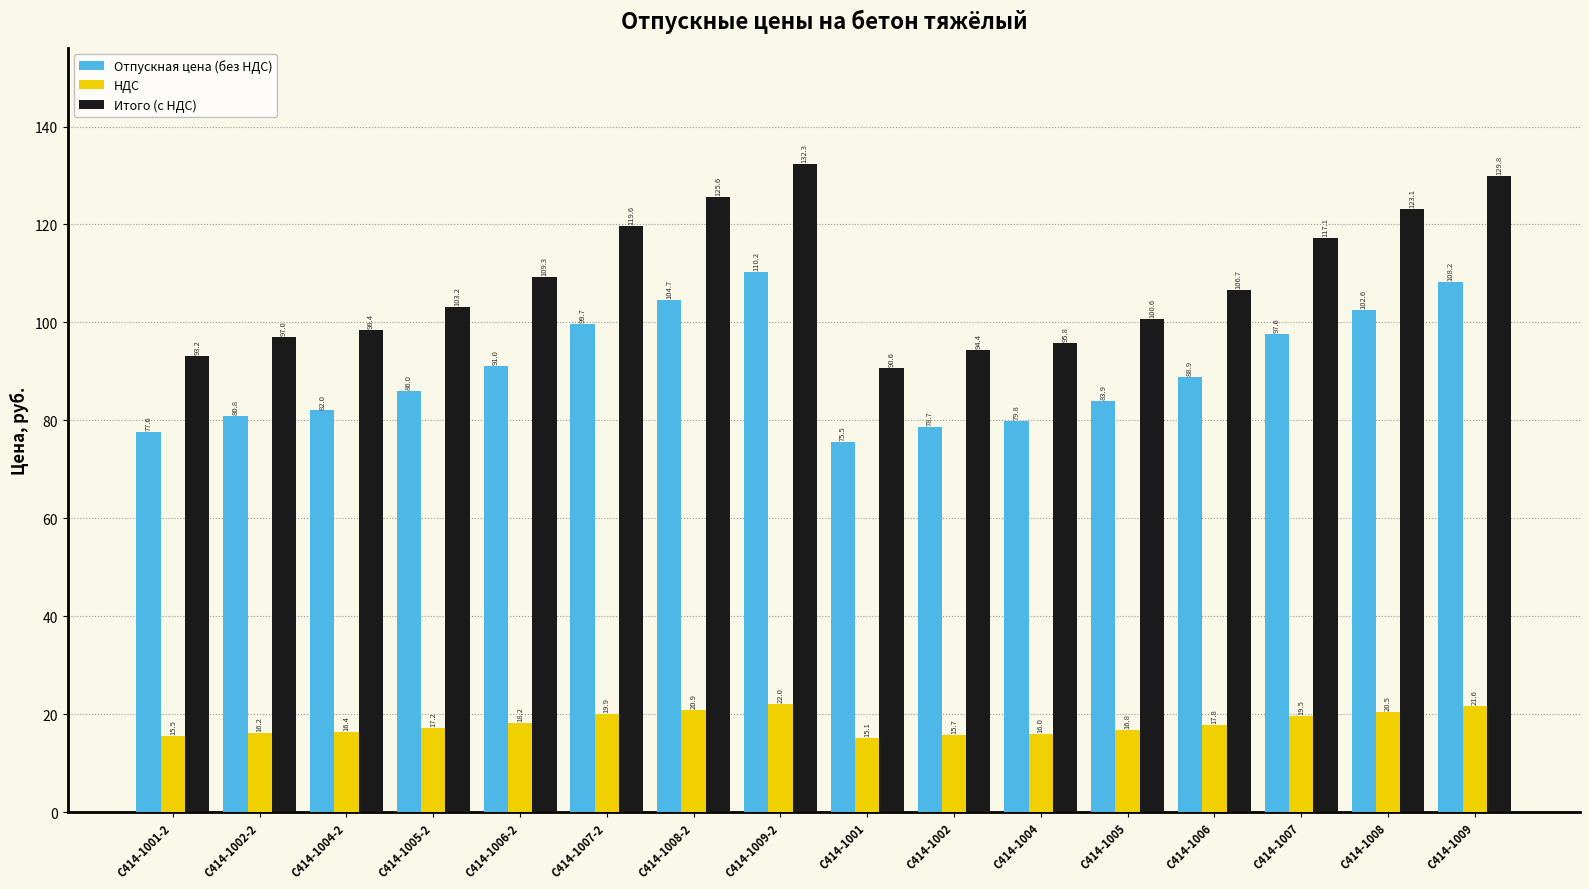

Is it true that Итого (с НДС) equals 129.8 at С414-1009?

True